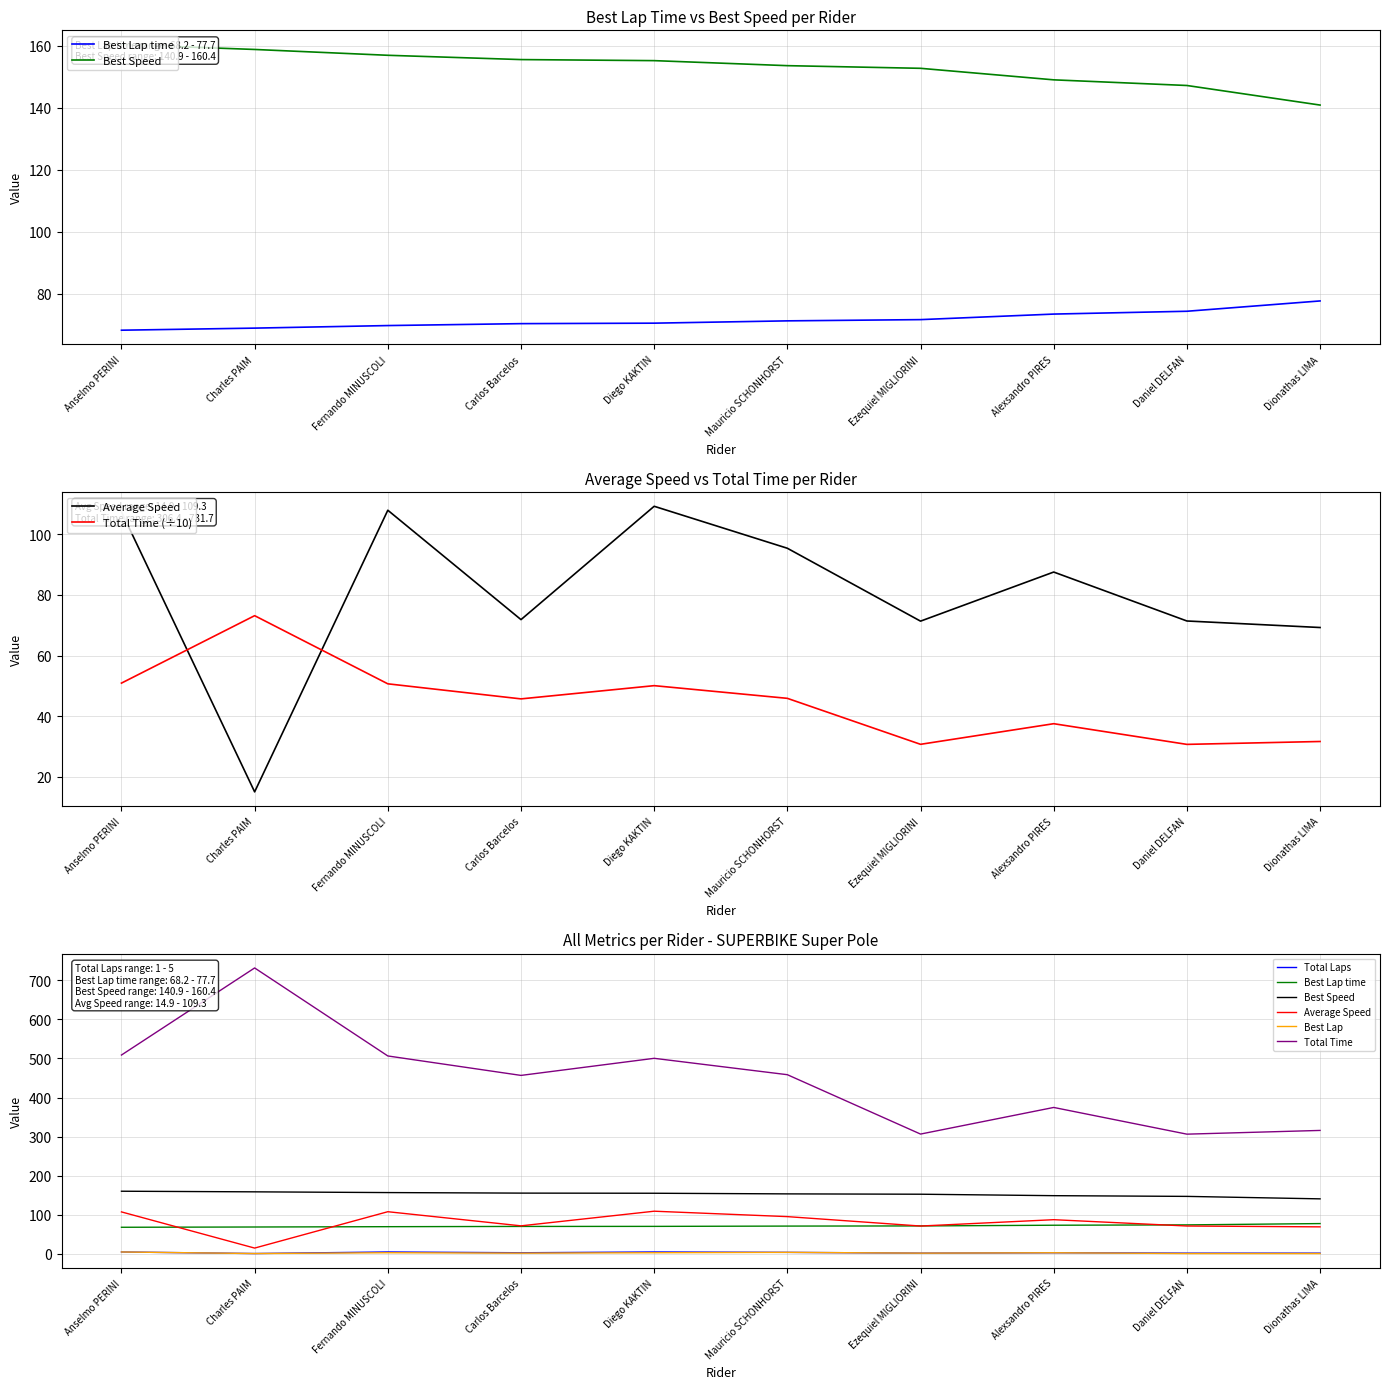

Where is the first local maximum for Total Laps?

Fernando MINUSCOLI